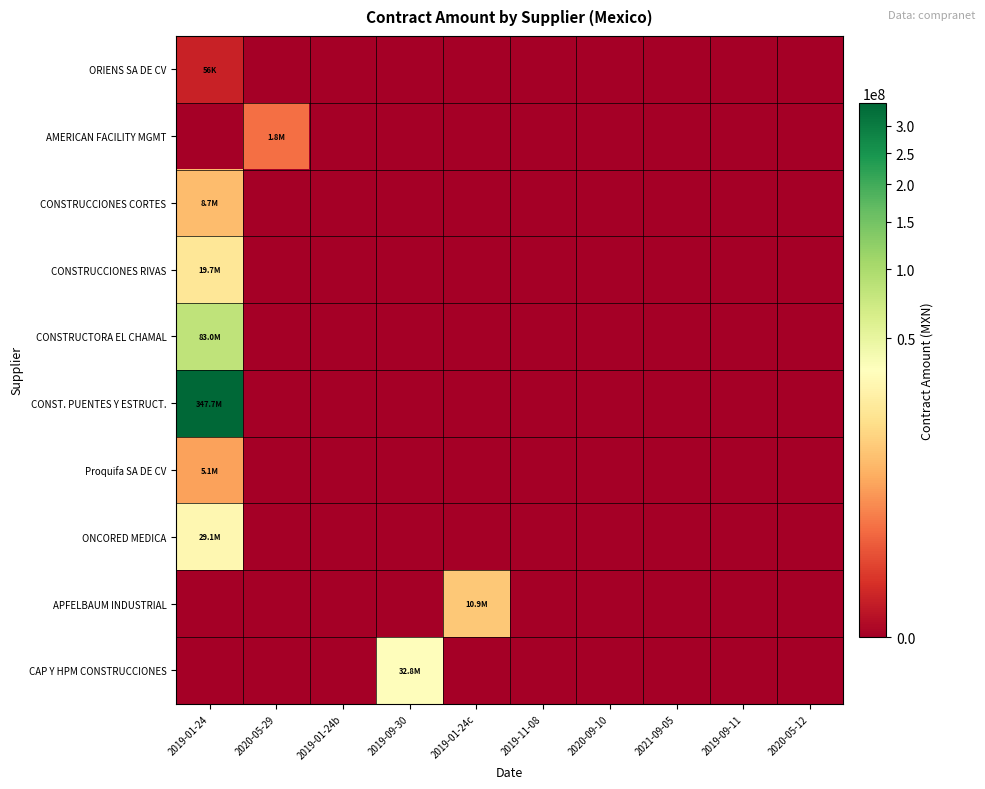

At which category is the sum across all series the highest?

2019-01-24